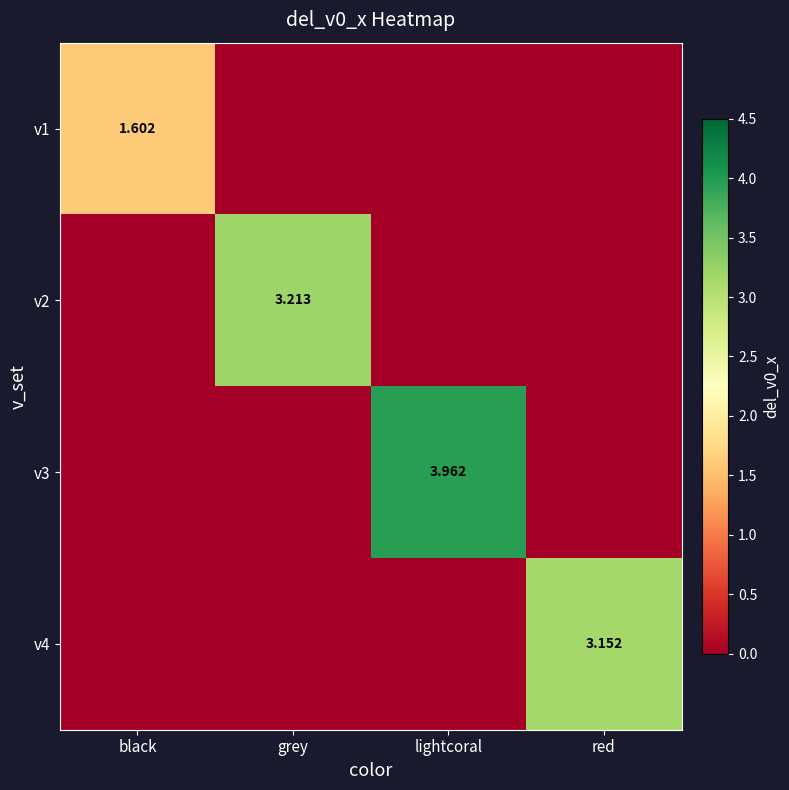

Where is v3 nearest to the value 1?

black